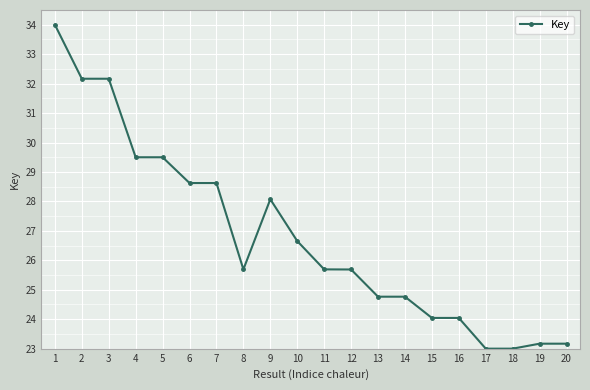

How many data points are above 25?

12